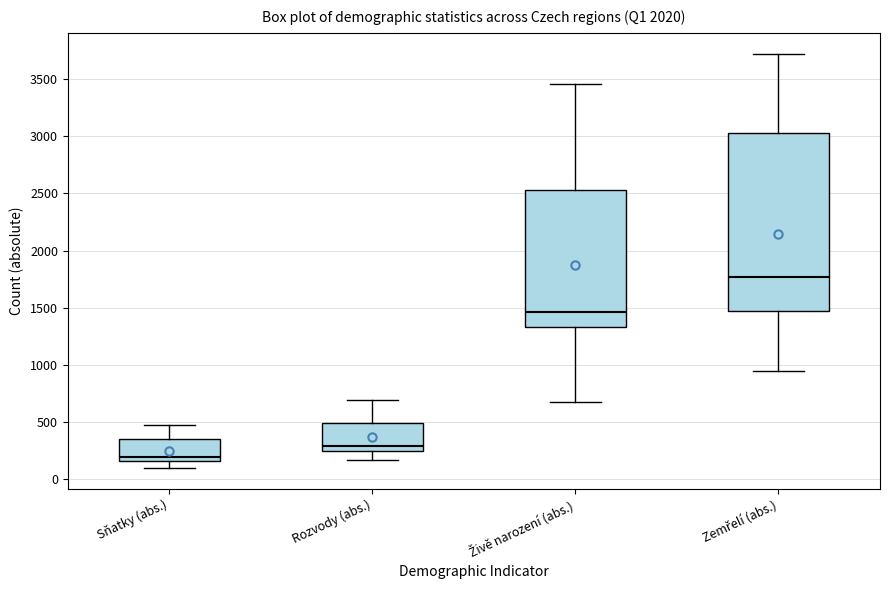

Reading left to right, read every box against the y-axis: the position of its median line, the range the box covers, and the ends of its whiskers. The values are not printed on the chart, so give them approximately, as read against the axis.

Sňatky (abs.): median 200, box 150 to 350, whiskers 100 to 450
Rozvody (abs.): median 300, box 250 to 500, whiskers 150 to 700
Živě narození (abs.): median 1450, box 1350 to 2550, whiskers 650 to 3450
Zemřelí (abs.): median 1750, box 1450 to 3050, whiskers 950 to 3700